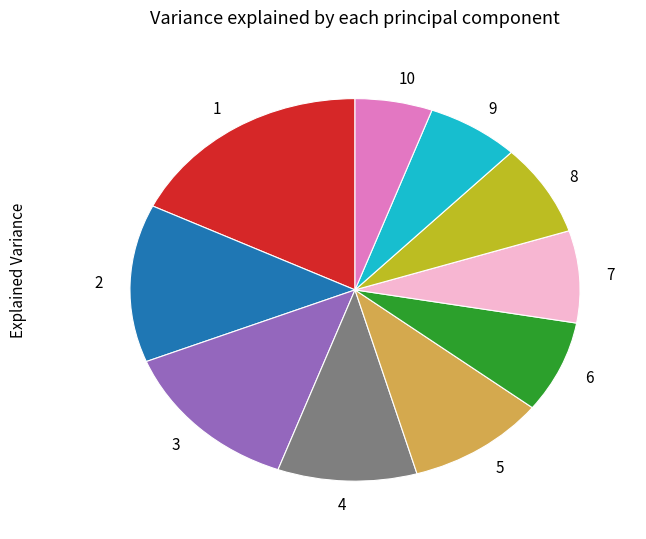

Is 5 the majority of the pie?

No